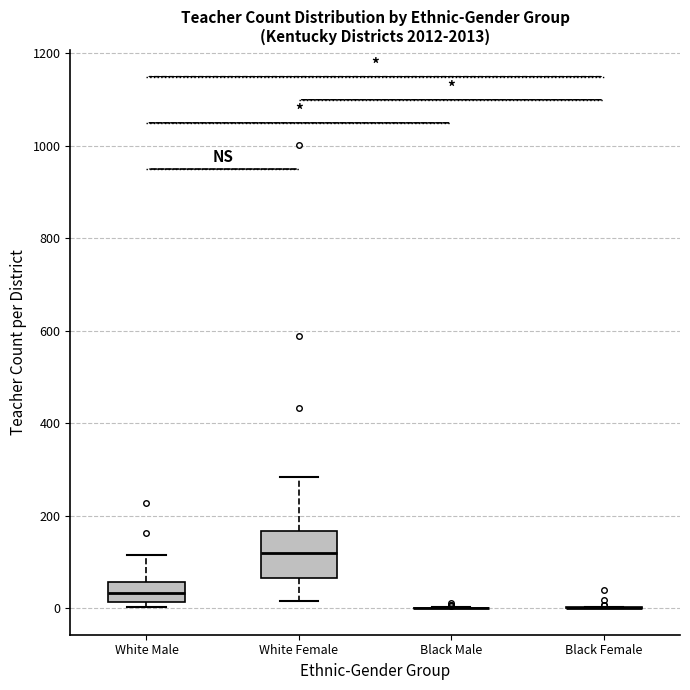

Reading left to right, transcribe this box plot: for each box, give where its median line is, the range the box spans, and where its two whiskers end, as read against the y-axis. The values are not printed on the chart, so give them approximately, as read against the axis.

White Male: median 40, box 20 to 60, whiskers 0 to 120
White Female: median 120, box 60 to 160, whiskers 20 to 280
Black Male: box collapsed to a line at 0, whiskers 0 to 0
Black Female: box collapsed to a line at 0, whiskers 0 to 0